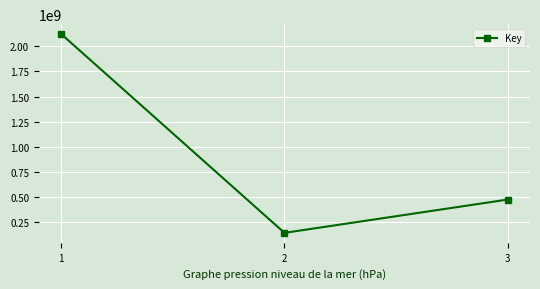

Rank the categories by value from lowest to highest.

2, 3, 1